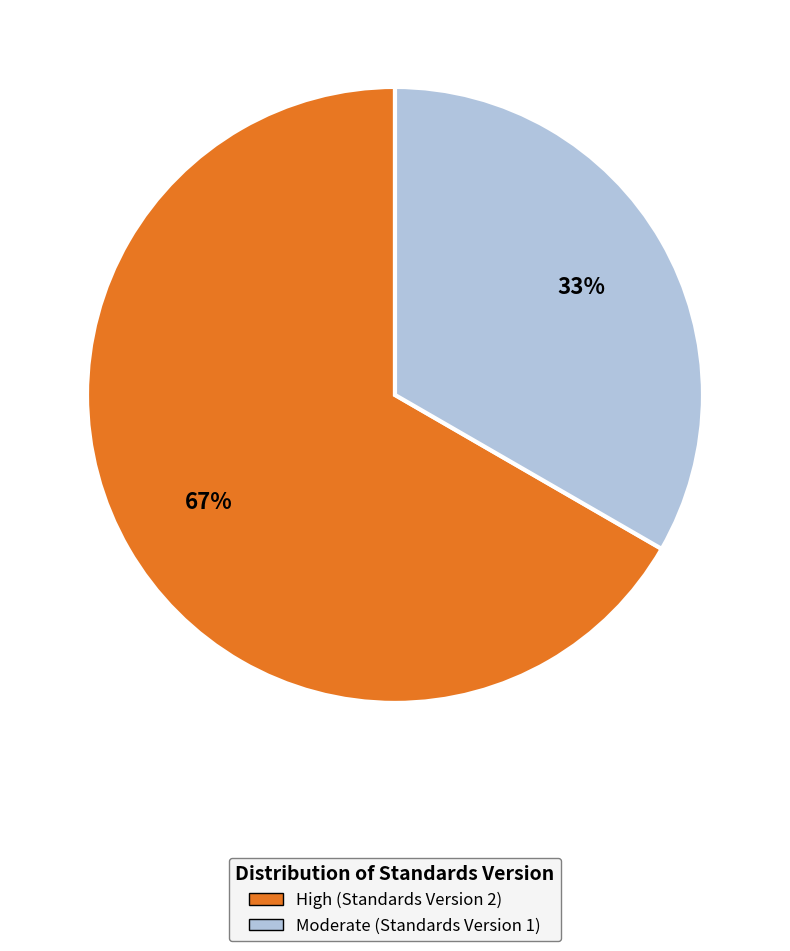

Is there a majority slice in this chart?

Yes